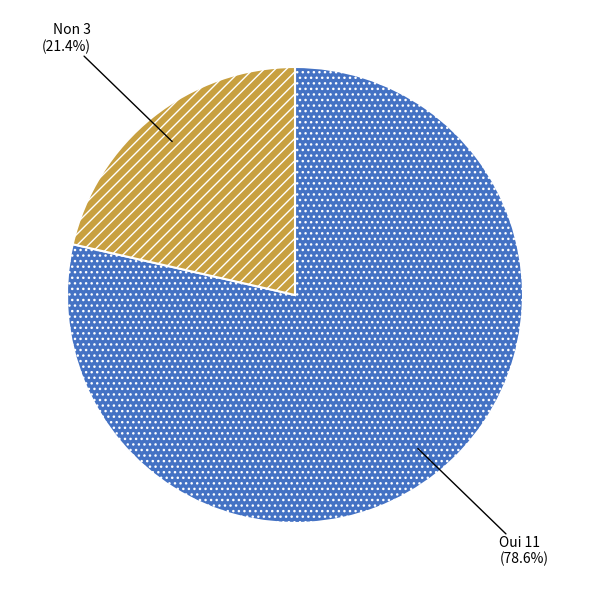

Which slice is the largest?

Oui